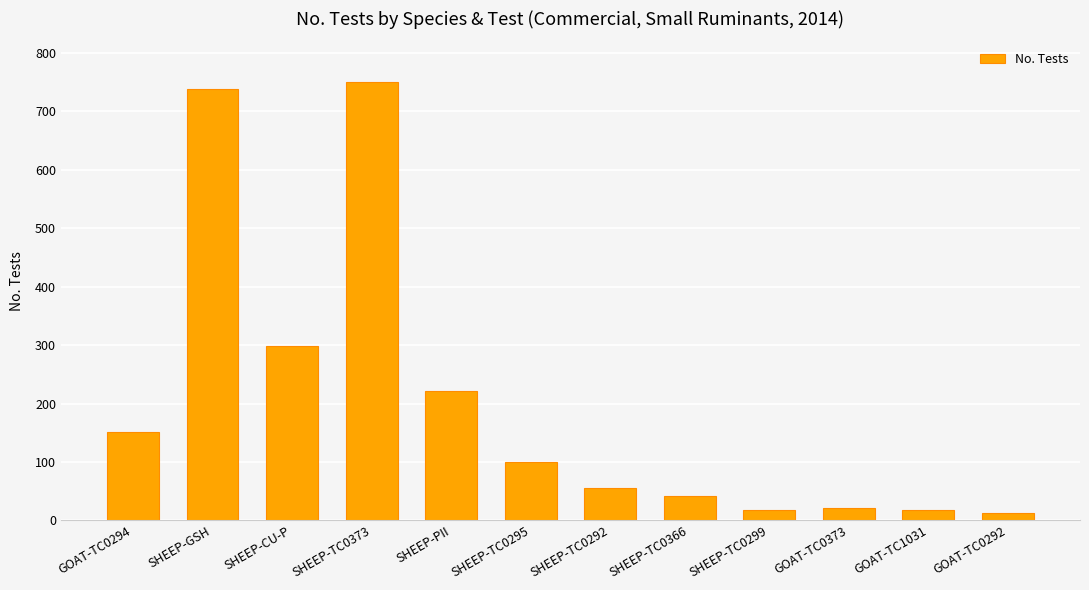

What is the change in value from SHEEP-TC0295 to GOAT-TC0373?

-78